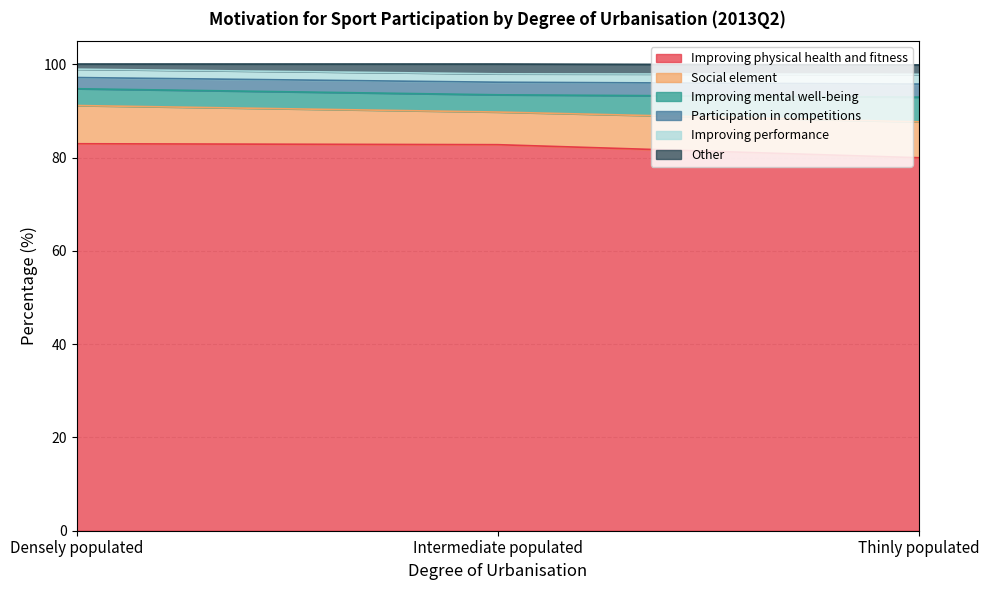

What is the lowest value of the Improving physical health and fitness series?

80.0